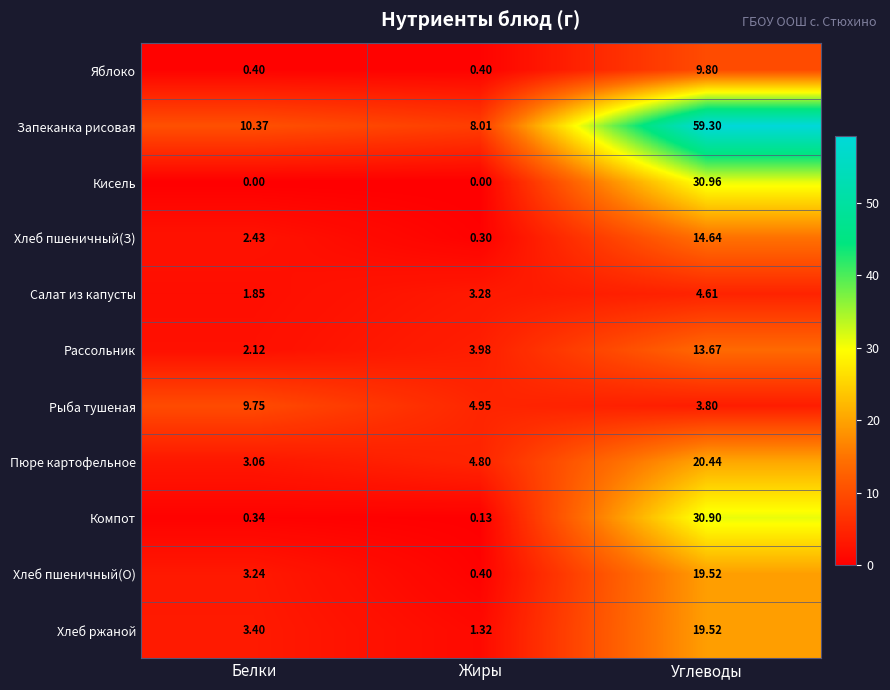

At which category is the sum across all series the highest?

Углеводы